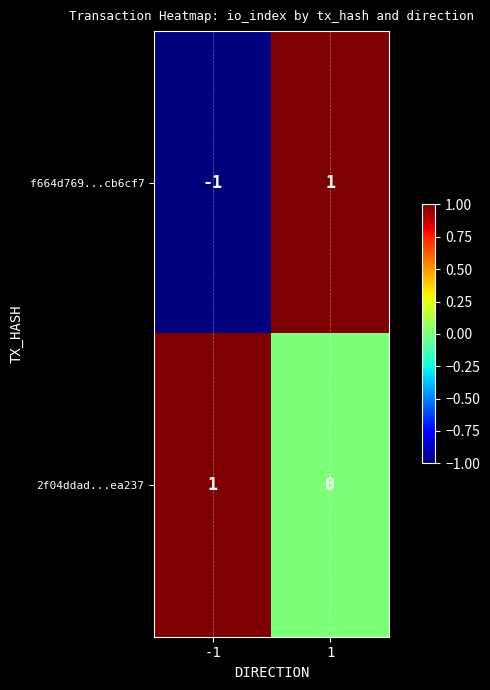

Rank the series at -1 from lowest to highest value.

f664d769...cb6cf7, 2f04ddad...ea237